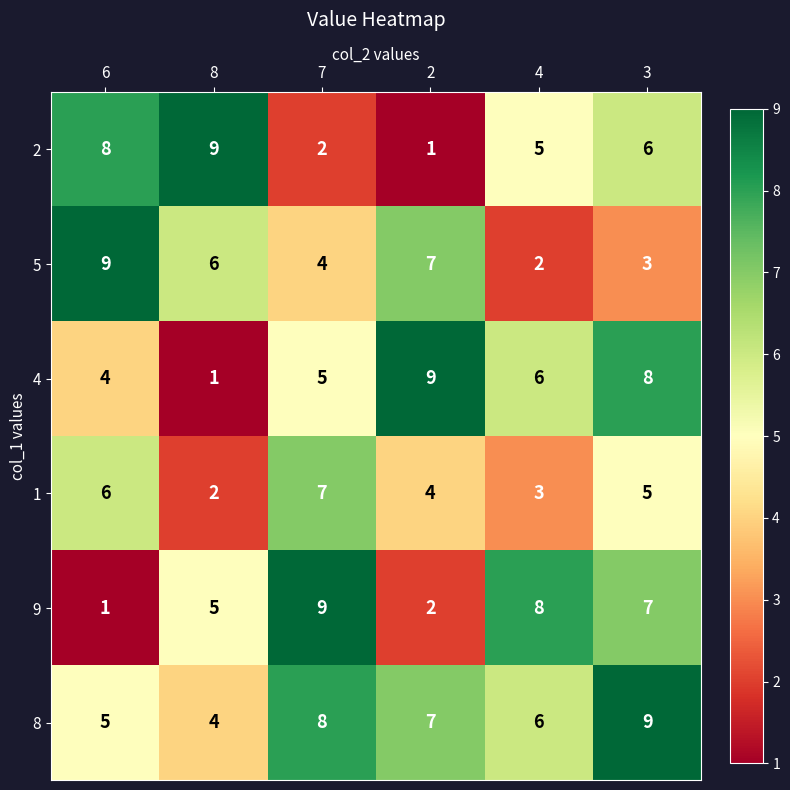

What is the maximum value for 9?

9